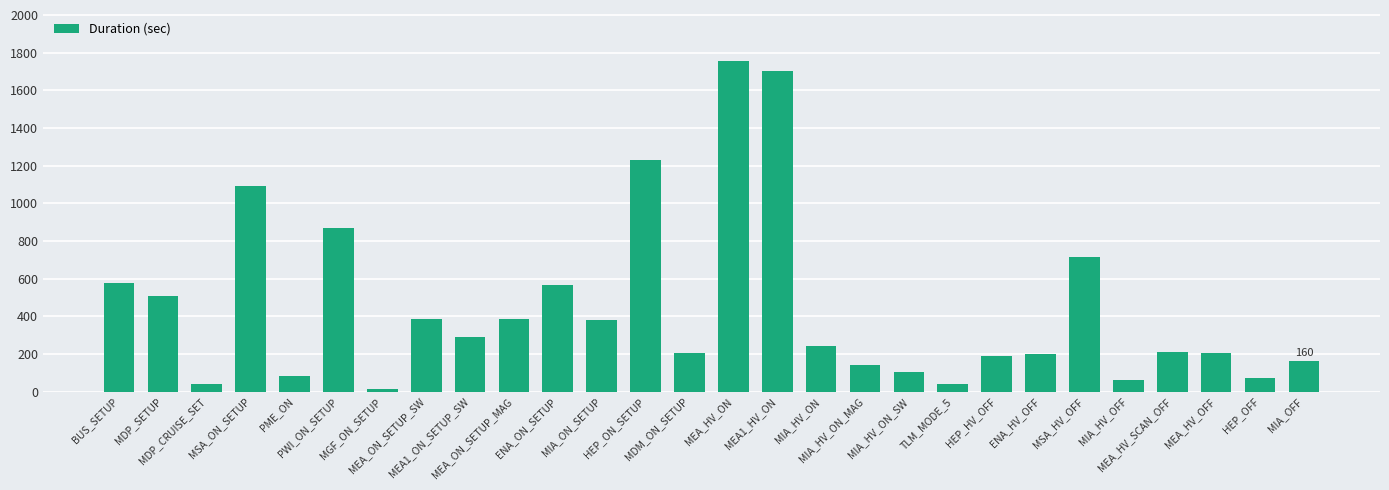

What is the greatest value displayed?

1756